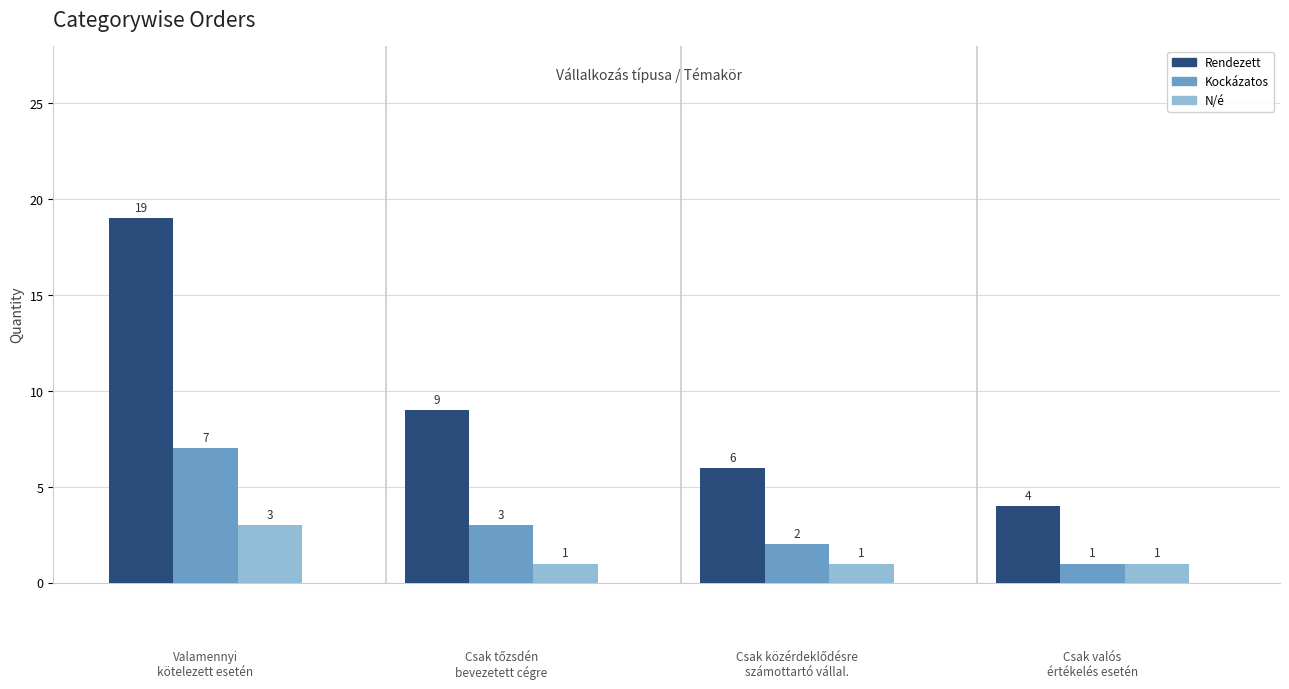

Reading left to right, transcribe all the data shown in this chart.

Rendezett: 19	9	6	4
Kockázatos: 7	3	2	1
N/é: 3	1	1	1